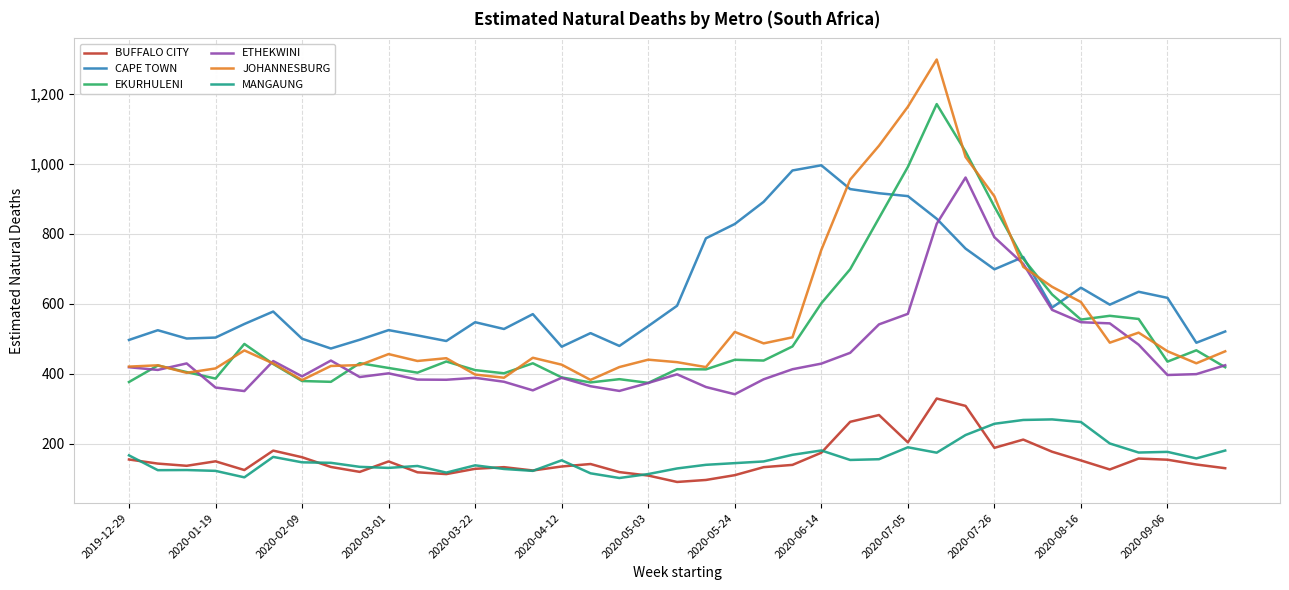

Which series has the largest total across all categories?

CAPE TOWN